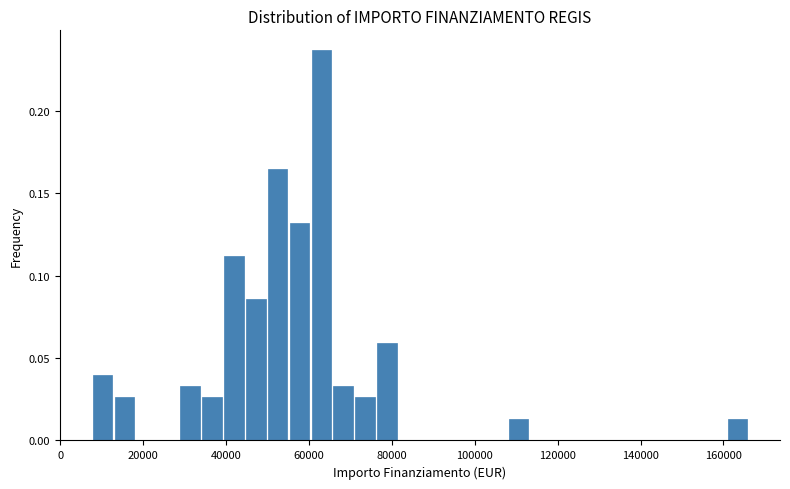

Read against the x-axis, roughly where is the centre of the tallest bar?

62000